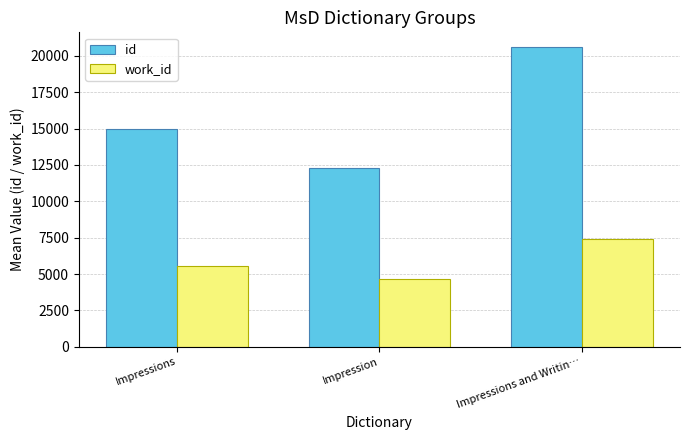

Which category has the lowest value in the id series?

Impression